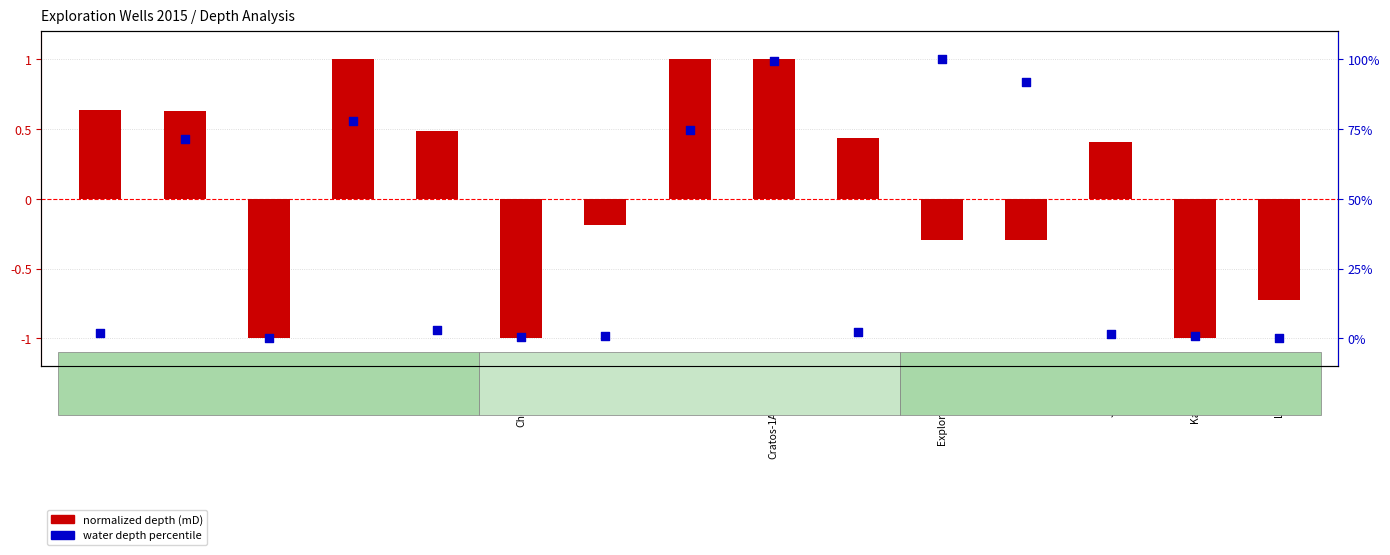

What are all the series names shown in the legend?

normalized depth (mD), water depth percentile